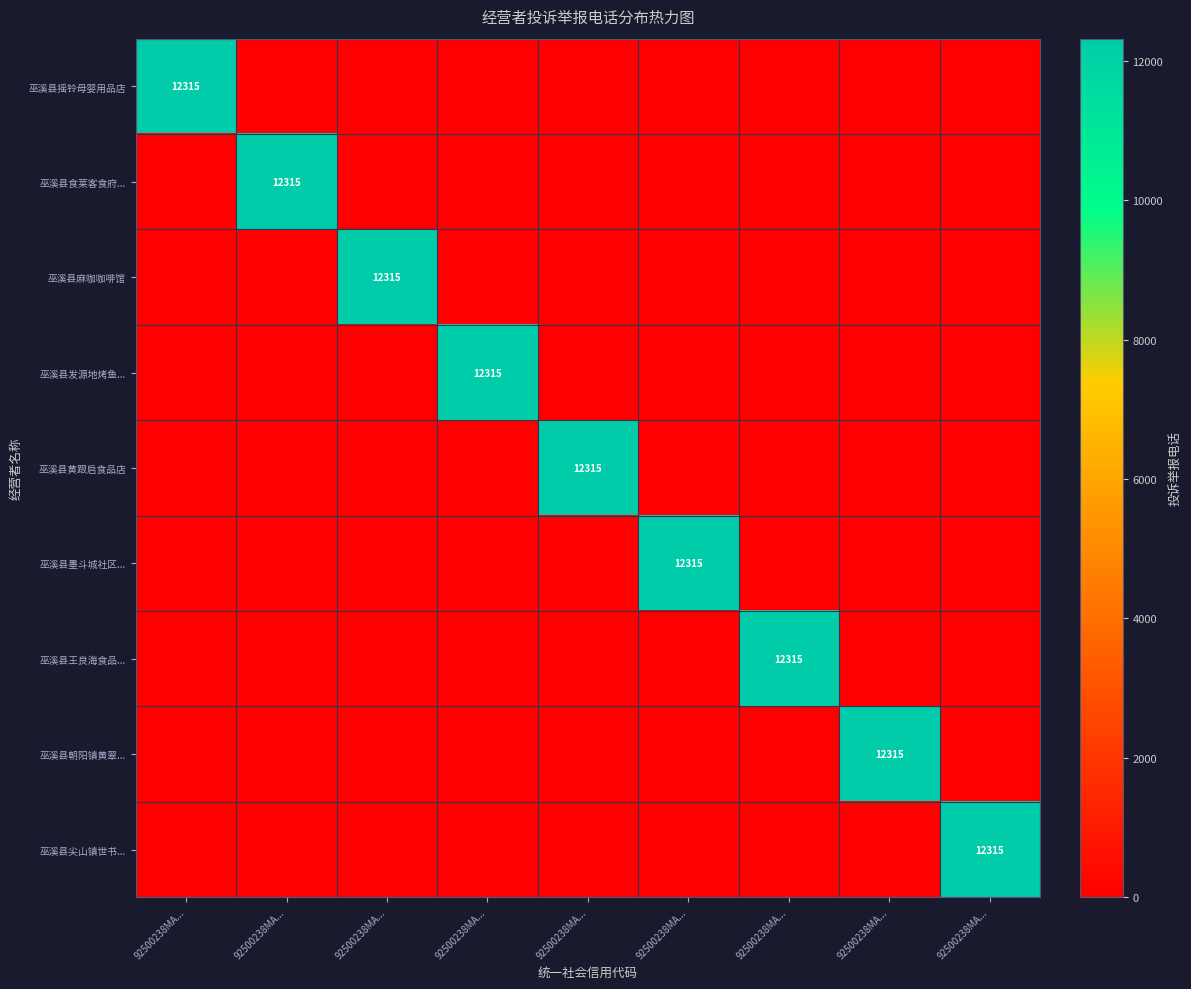

The value of 巫溪县摇铃母婴用品店 at 92500238MA... is 12315. True or false?

True